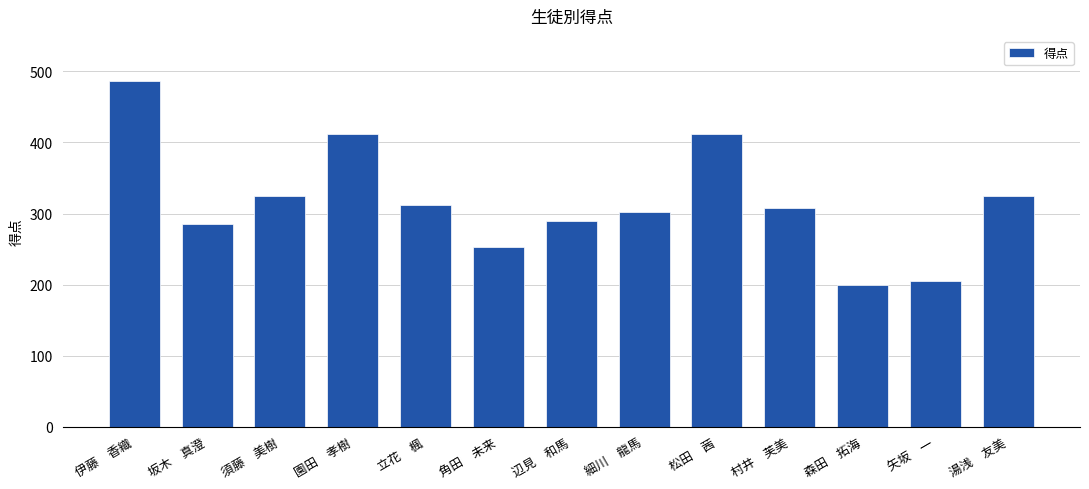

Reading left to right, list all the values displayed in this chart.

487	286	325	412	312	253	289	302	412	308	199	205	325